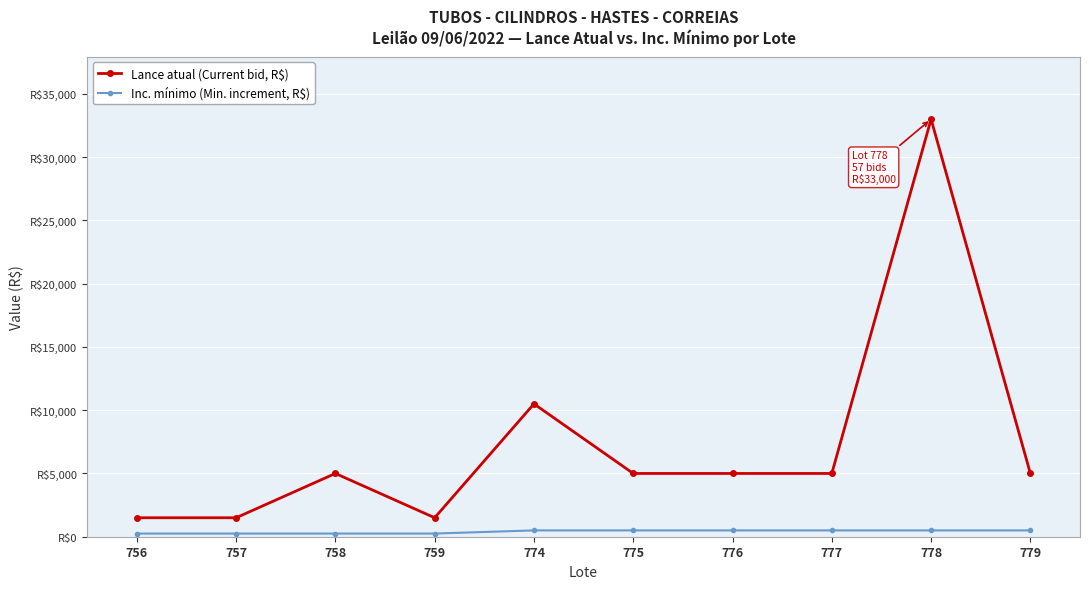

What is the value of the Inc. mínimo (Min. increment, R$) point at the 5th from the left?

500